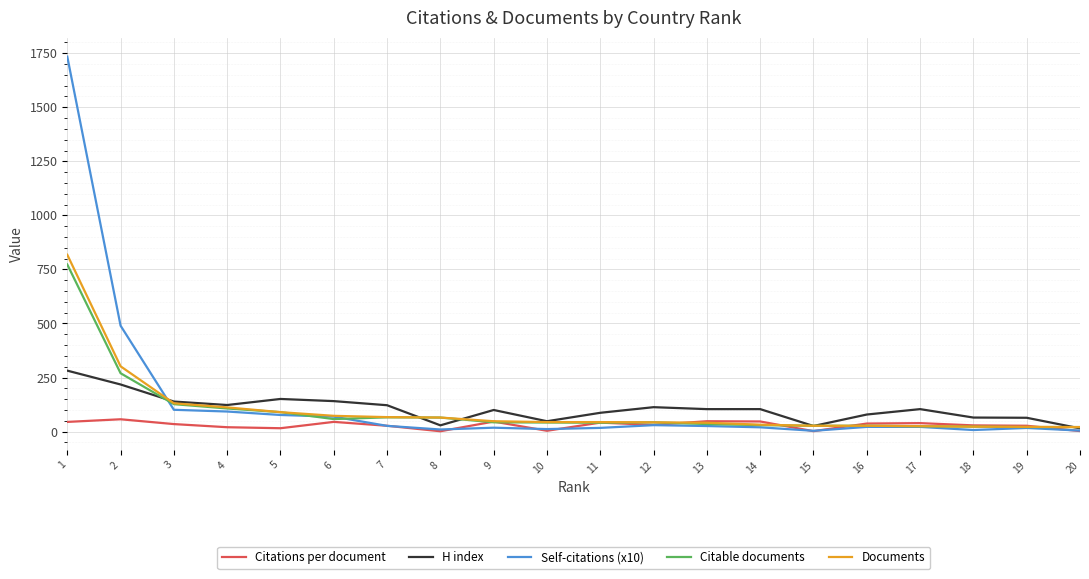

Which series changed the most between 5 and 15?

H index